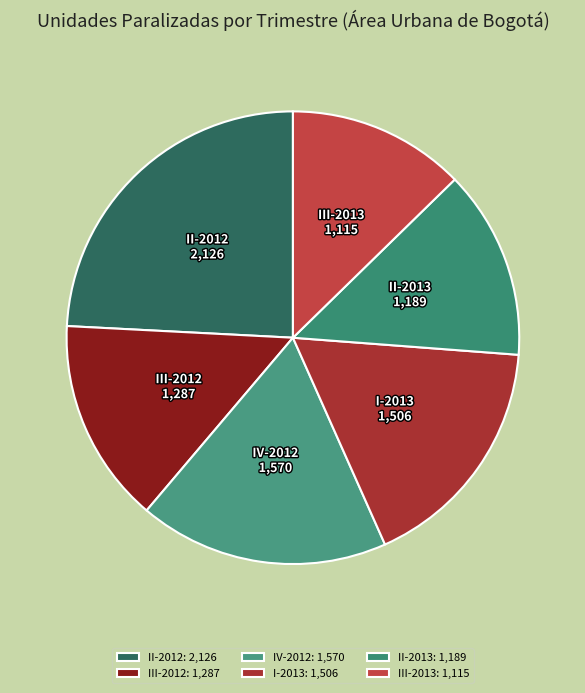

Combined, do III-2012 and II-2013 account for over 50%?

No